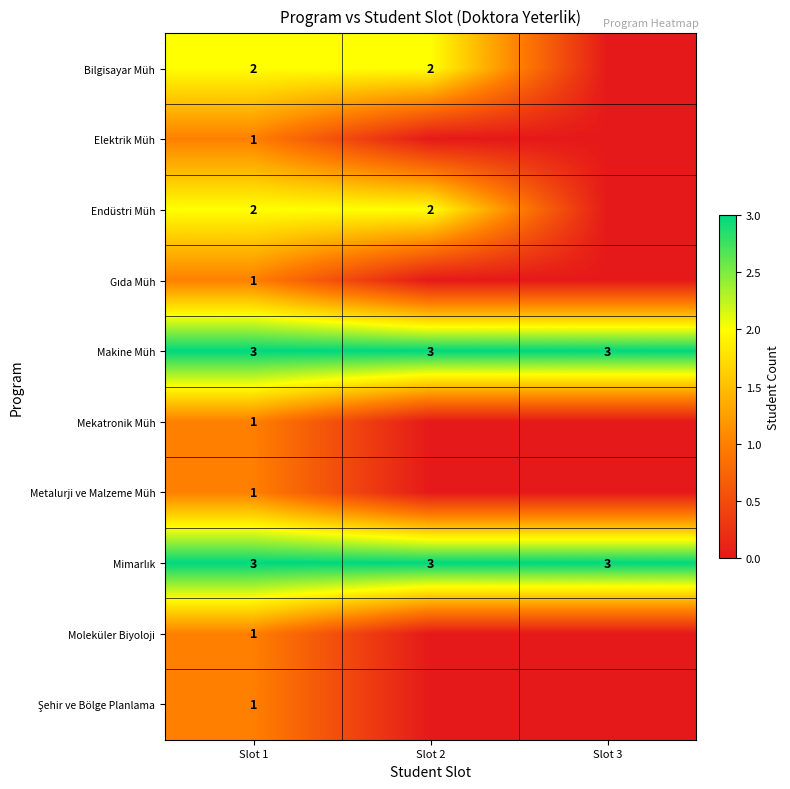

Count the number of categories in the chart.

3